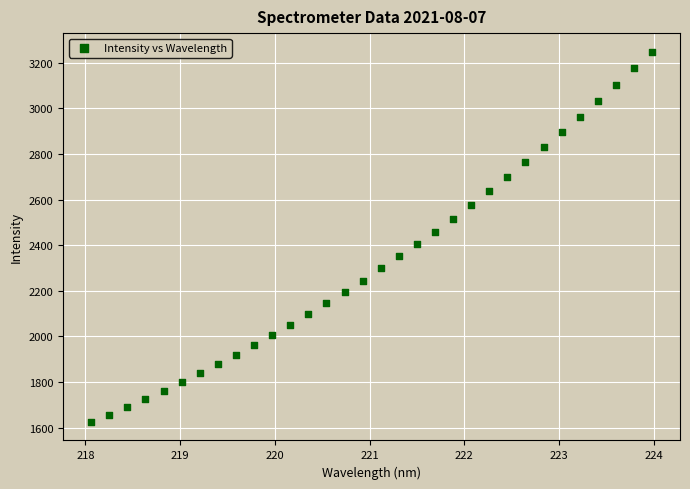

What is the range of Y values (max minus min)?

1624.6